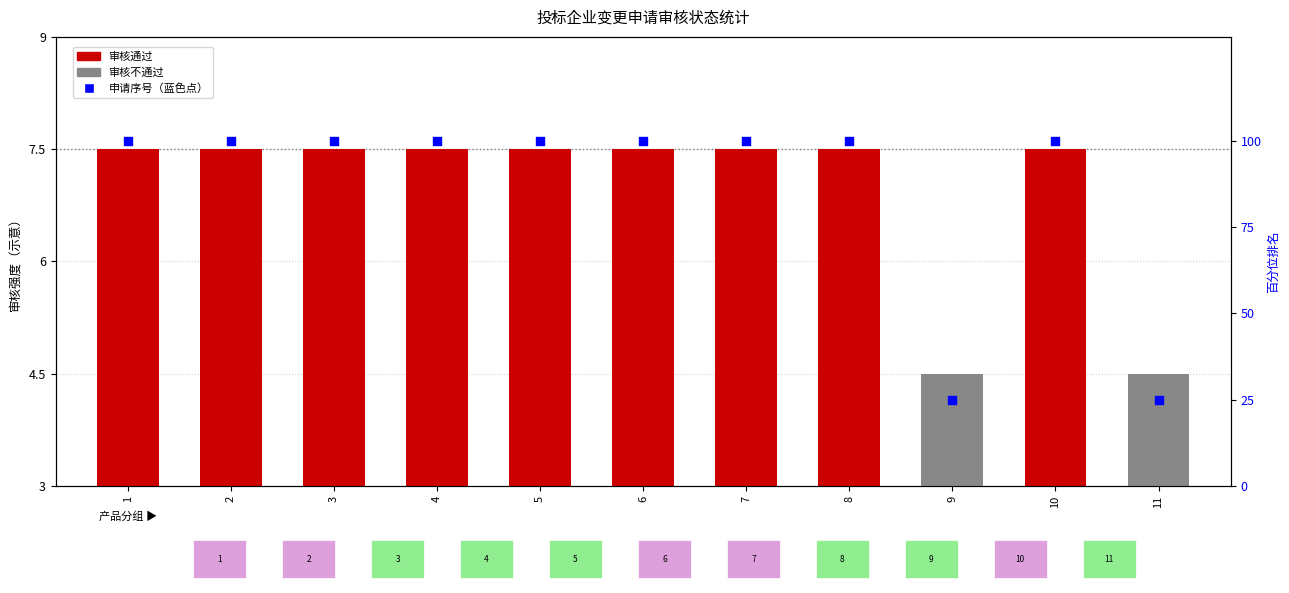

Between 11 and 8, which is larger?

8